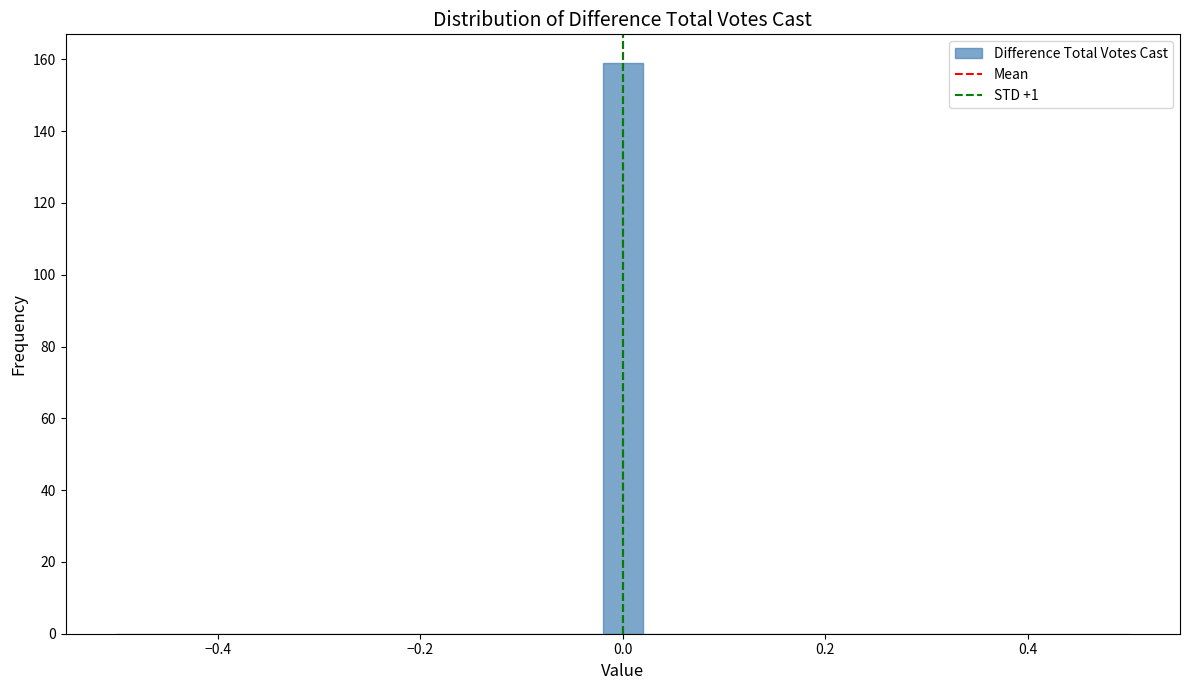

Around what value on the x-axis is the tallest bar? Give the approximate position of its centre, as read against the axis.

0.00